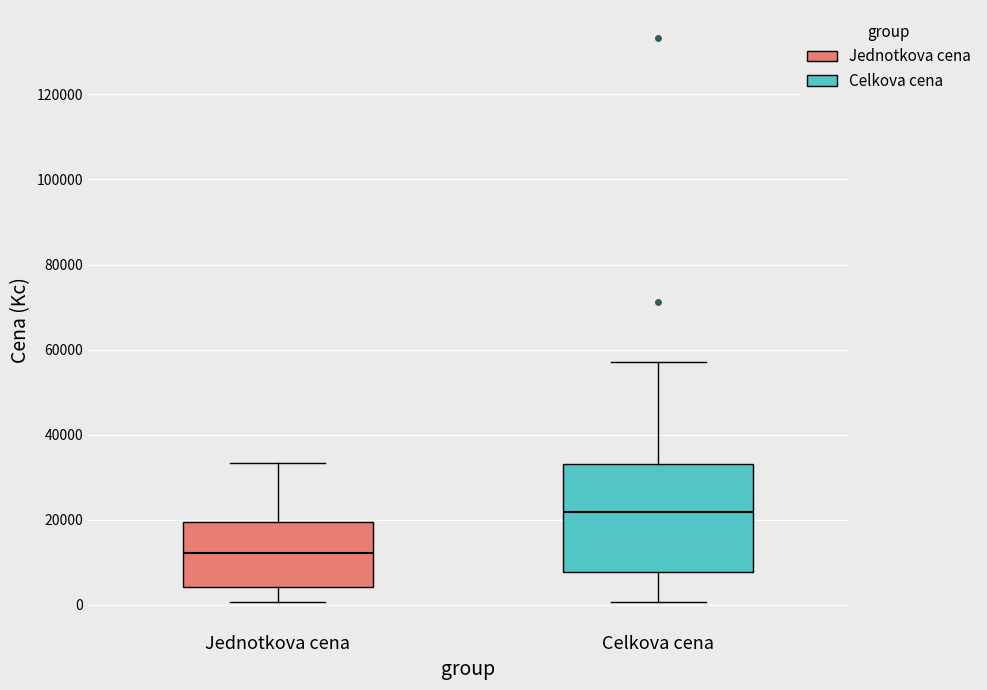

Where does the lower whisker of the box for Jednotkova cena end on the y-axis? The values are not printed on the chart, so give them approximately, as read against the axis.

0